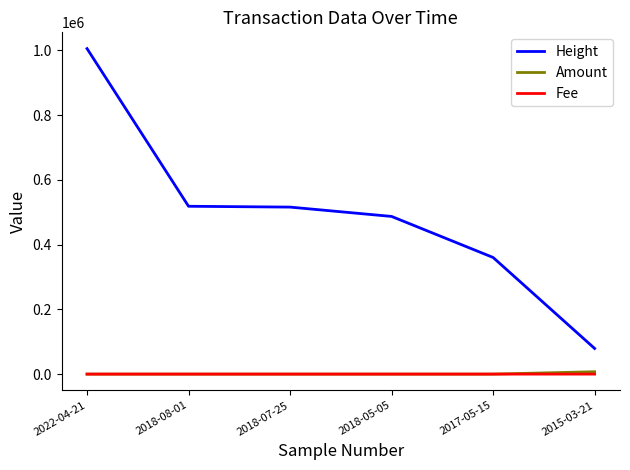

Which series has the largest total across all categories?

Height